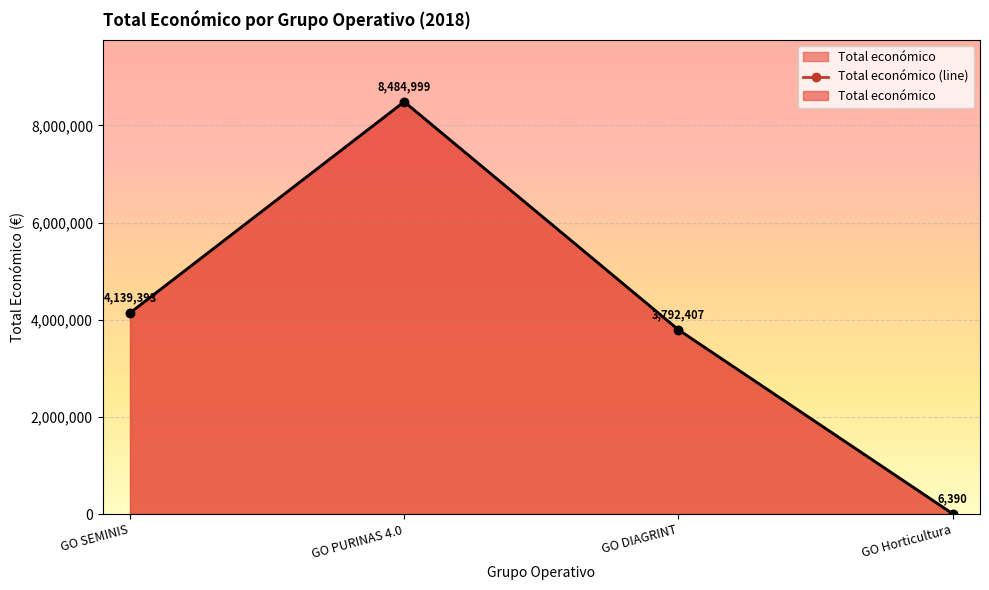

What is the sum of the values at GO DIAGRINT and GO SEMINIS?

7931800